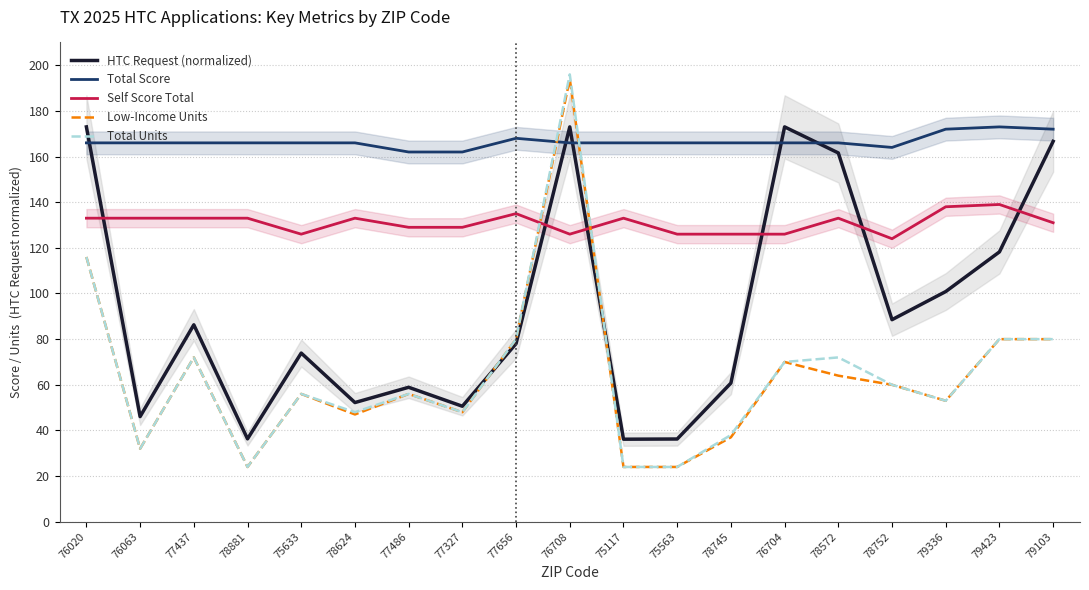

Which series changed the most between 77656 and 76708?

Total Units